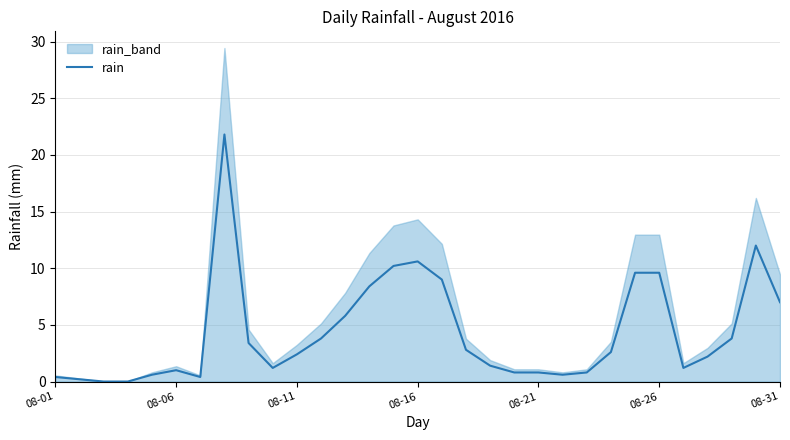

What is the greatest value displayed?

21.8